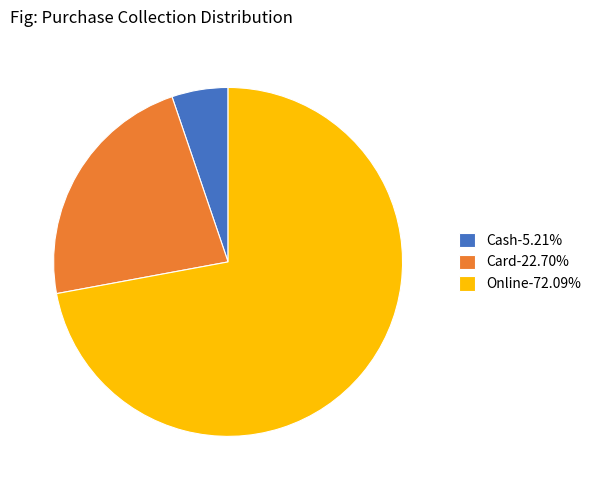

Does any single category account for the majority?

Yes